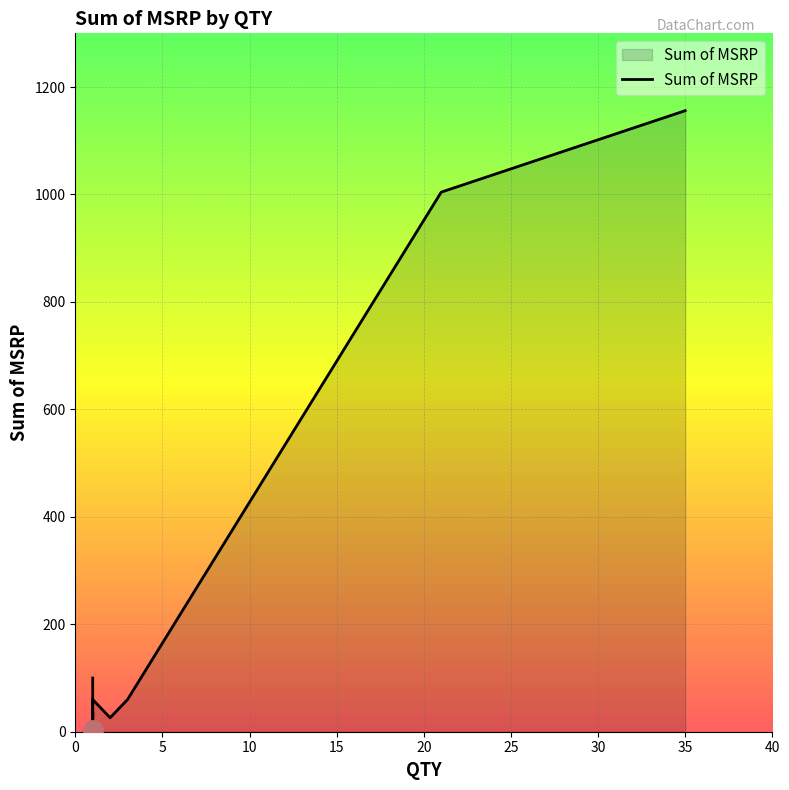

List the labels in order of value, largest first.

35, 21, 1, 1, 3, 1, 1, 1, 1, 1, 1, 1, 1, 2, 1, 1, 1, 1, 1, 1